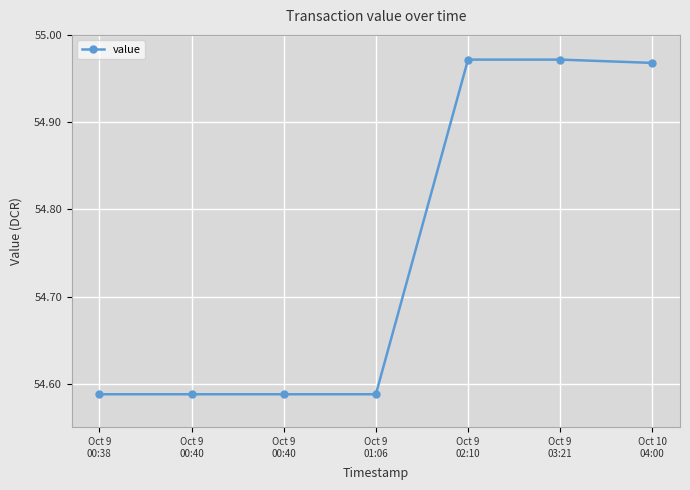

What is the change in value from Oct 9
00:40 to Oct 9
02:10?

+0.4